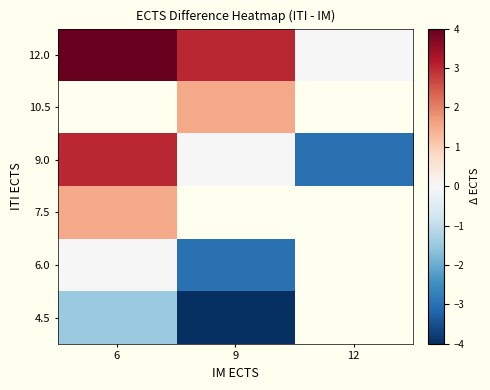

Which has a higher value, 12 or 9?

9